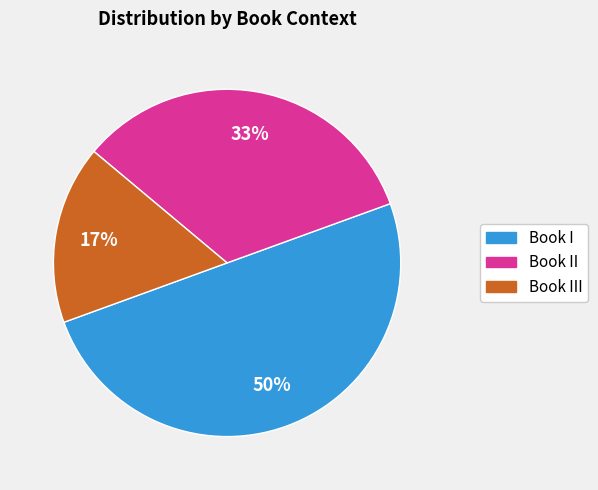

The Book III slice represents 17% of the pie. True or false?

True